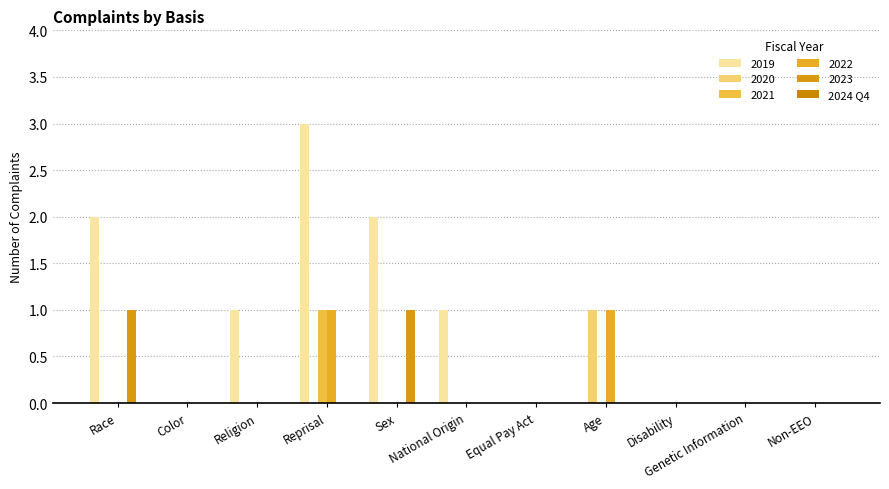

Reading left to right, what are all the values shown in this chart?

2019: 2	0	1	3	2	1	0	0	0	0	0
2020: 0	0	0	0	0	0	0	1	0	0	0
2021: 0	0	0	1	0	0	0	0	0	0	0
2022: 0	0	0	1	0	0	0	1	0	0	0
2023: 1	0	0	0	1	0	0	0	0	0	0